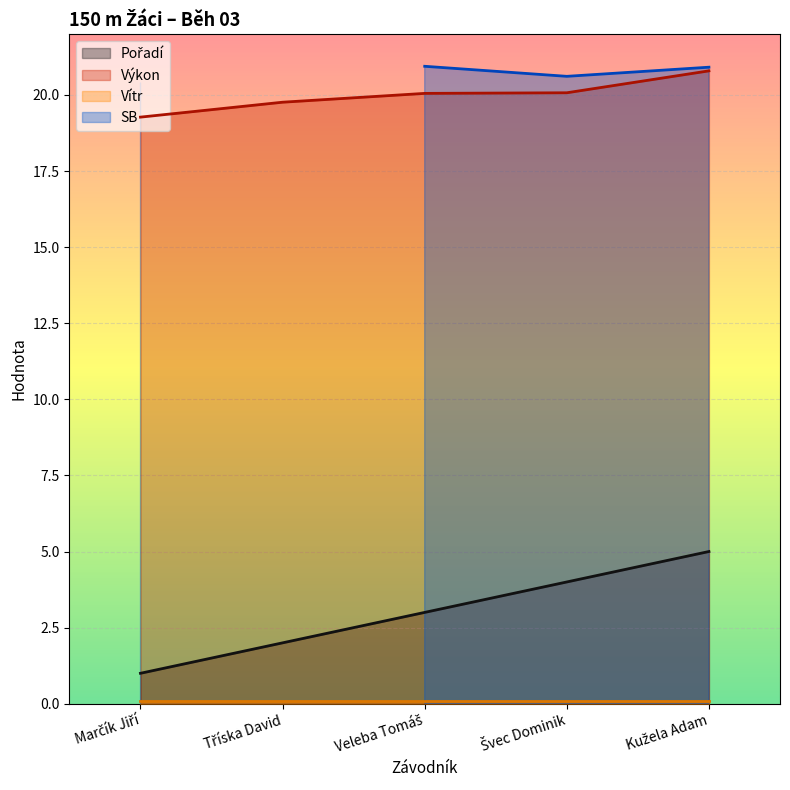

What is the difference between the Pořadí values at Marčík Jiří and Kužela Adam?

4.0